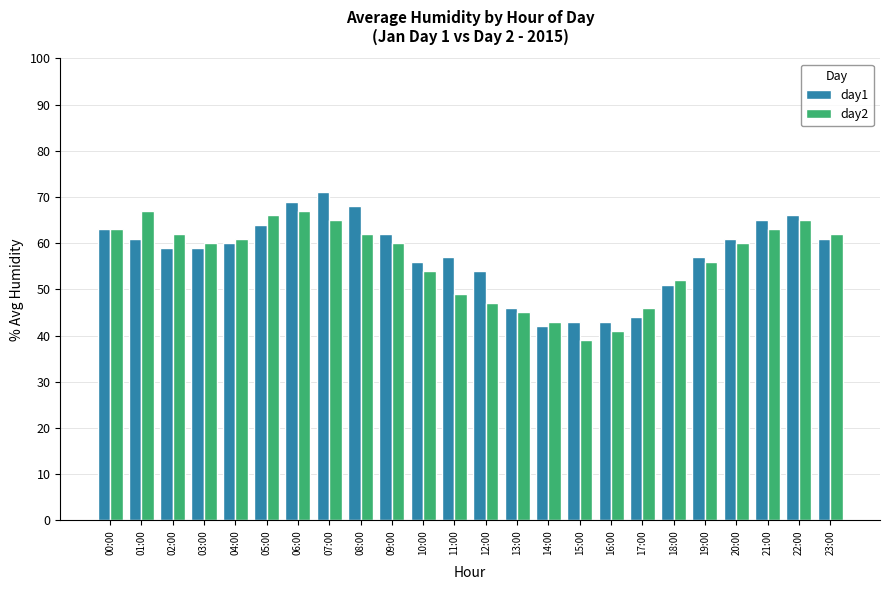

Is the value of day1 at 02:00 greater than the value of day2 at 15:00?

Yes